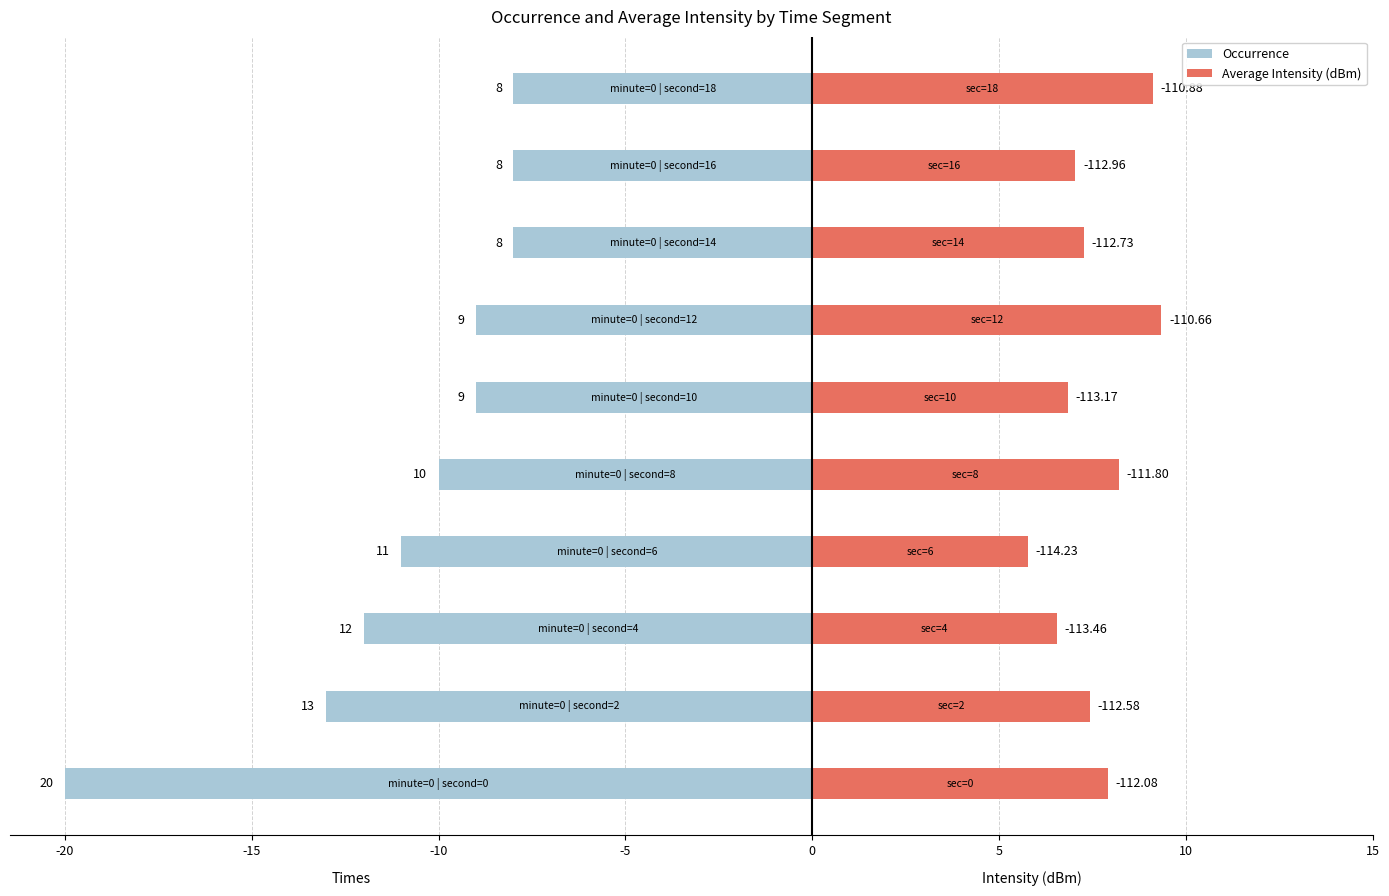

What is the average value of the Occurrence series?

-10.8